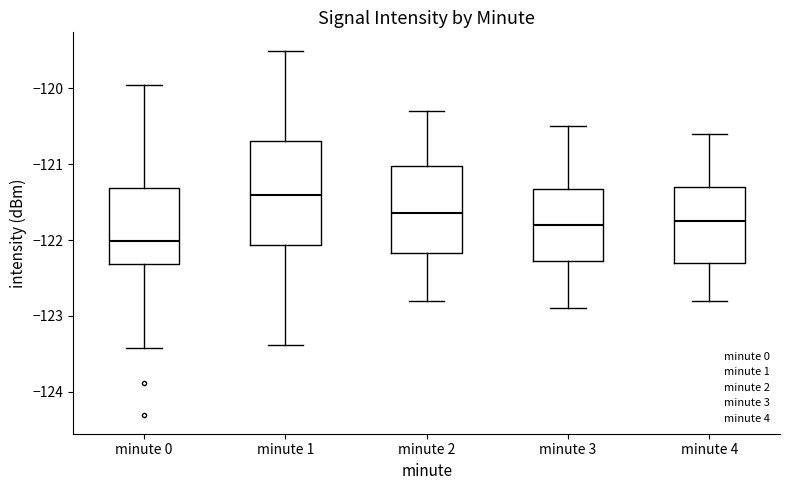

Reading left to right, transcribe this box plot: for each box, give where its median line is, the range the box spans, and where its two whiskers end, as read against the y-axis. The values are not printed on the chart, so give them approximately, as read against the axis.

minute 0: median -122.0, box -122.3 to -121.3, whiskers -123.4 to -120.0
minute 1: median -121.4, box -122.1 to -120.7, whiskers -123.4 to -119.5
minute 2: median -121.6, box -122.2 to -121.0, whiskers -122.8 to -120.3
minute 3: median -121.8, box -122.3 to -121.3, whiskers -122.9 to -120.5
minute 4: median -121.7, box -122.3 to -121.3, whiskers -122.8 to -120.6